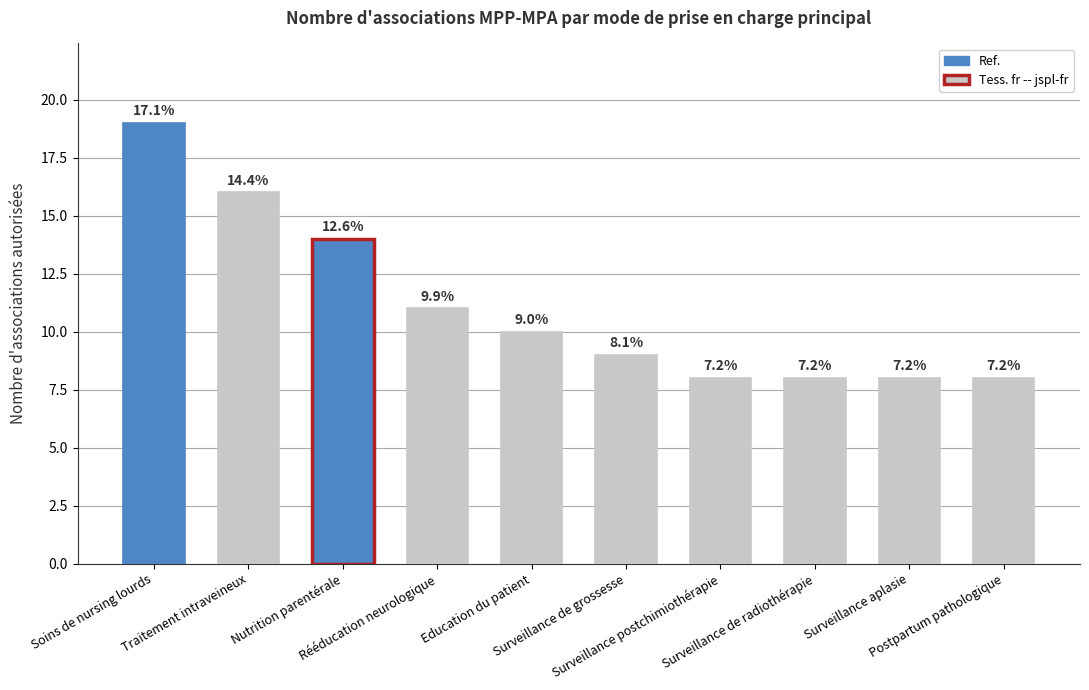

What position from the left is Postpartum pathologique?

10